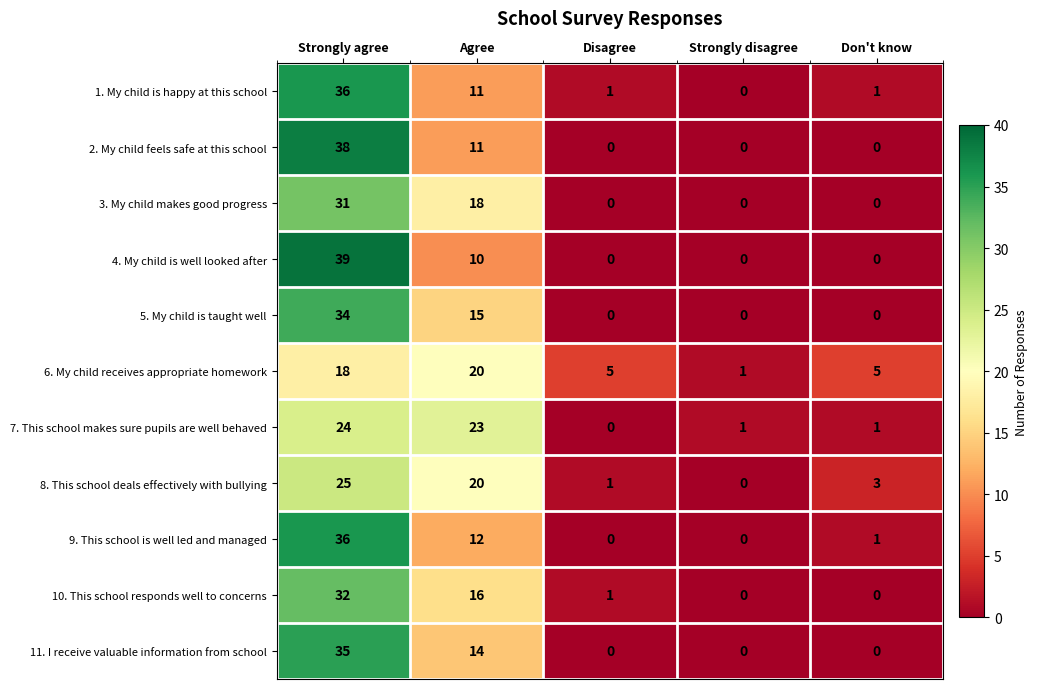

Which label corresponds to the largest value in the chart?

Strongly agree